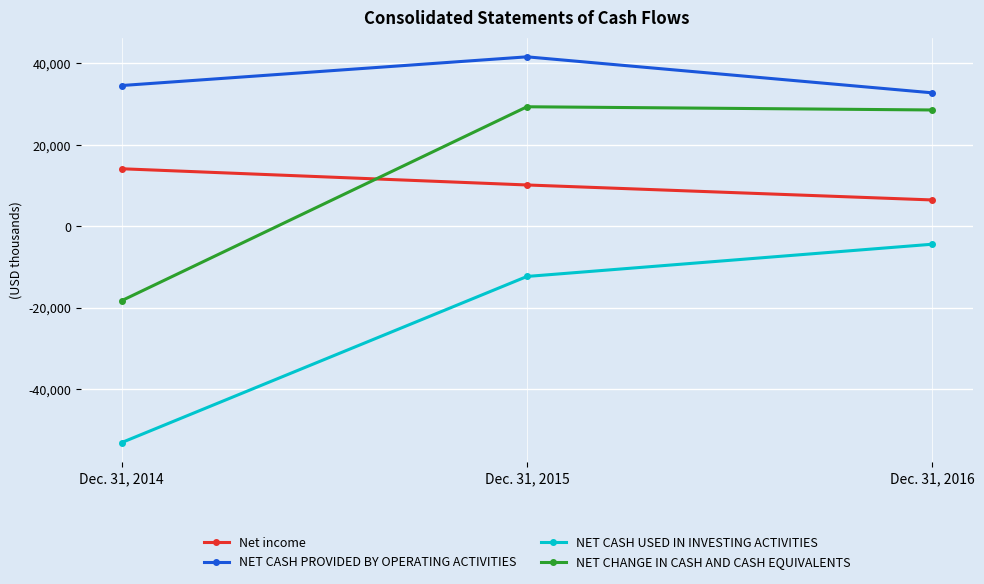

Reading right to left, list all the values displayed in this chart.

Net income: Dec. 31, 2016=6469	Dec. 31, 2015=10147	Dec. 31, 2014=14128
NET CASH PROVIDED BY OPERATING ACTIVITIES: Dec. 31, 2016=32771	Dec. 31, 2015=41611	Dec. 31, 2014=34564
NET CASH USED IN INVESTING ACTIVITIES: Dec. 31, 2016=-4400	Dec. 31, 2015=-12315	Dec. 31, 2014=-53102
NET CHANGE IN CASH AND CASH EQUIVALENTS: Dec. 31, 2016=28562	Dec. 31, 2015=29351	Dec. 31, 2014=-18262